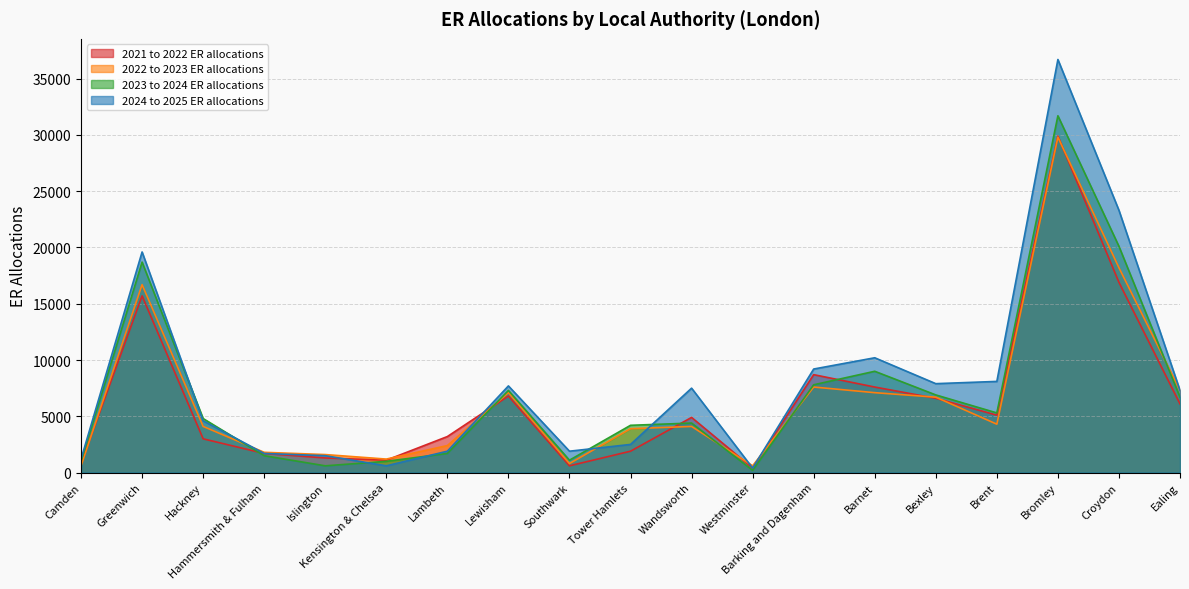

Rank the series by their maximum value, from lowest to highest.

2022 to 2023 ER allocations, 2021 to 2022 ER allocations, 2023 to 2024 ER allocations, 2024 to 2025 ER allocations